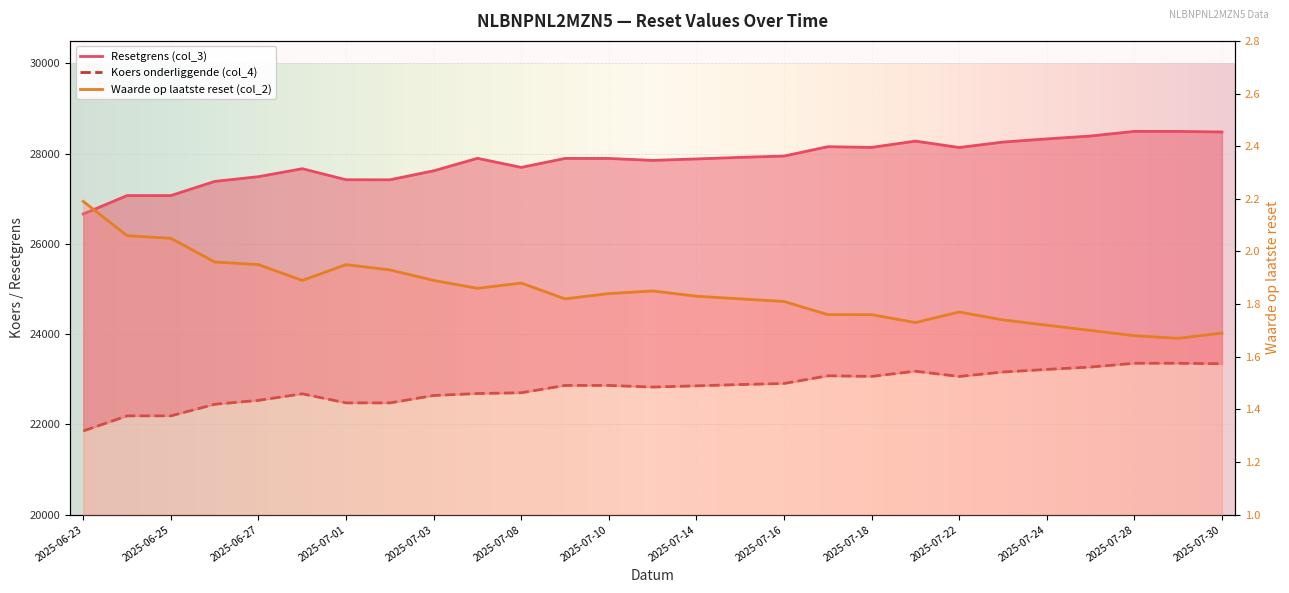

What is the average value of the Koers onderliggende (col_4) series?

22821.9